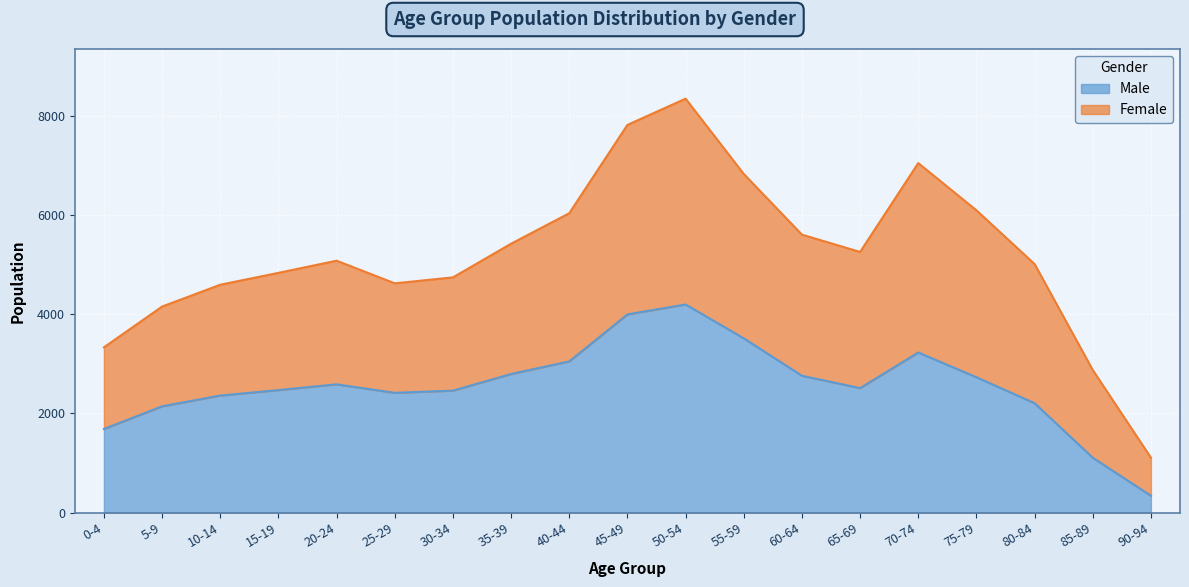

Which series has the largest total across all categories?

Female